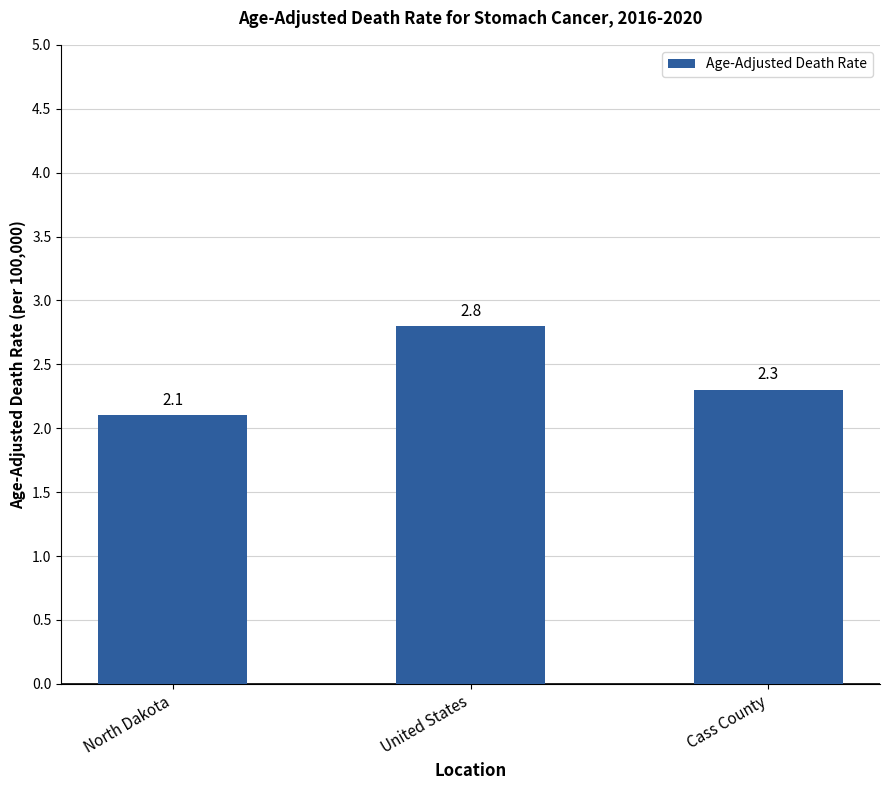

What is the sum of the values at Cass County and North Dakota?

4.4